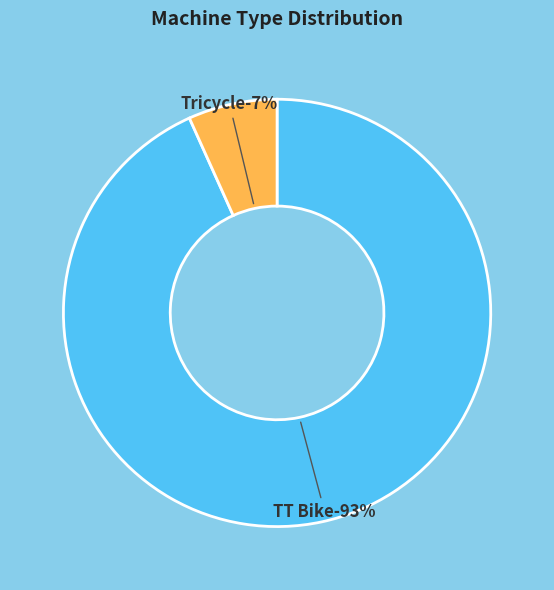

What percentage is the Tricycle slice, to the nearest percent?

7%